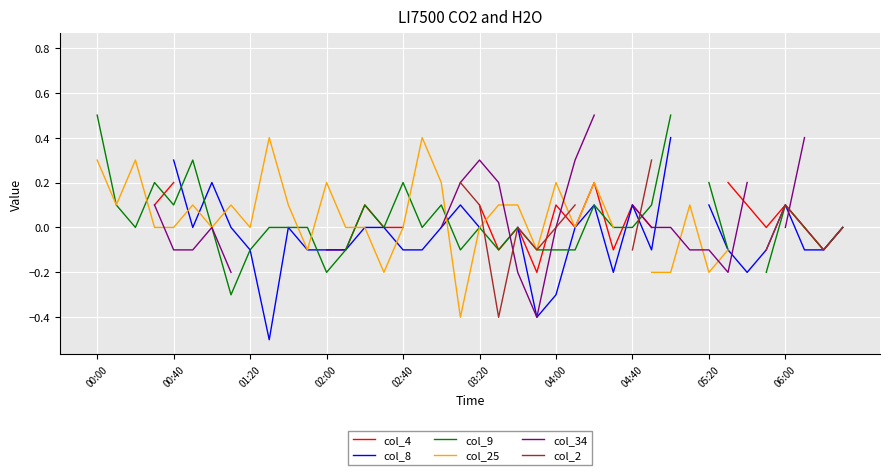

Which series ends up on top after the final intersection of col_25 and col_9?

col_9